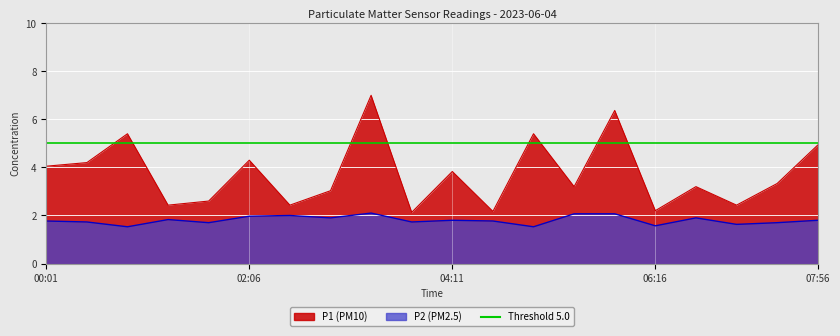

Is it true that P1 equals 4.2 at 05:51?

False